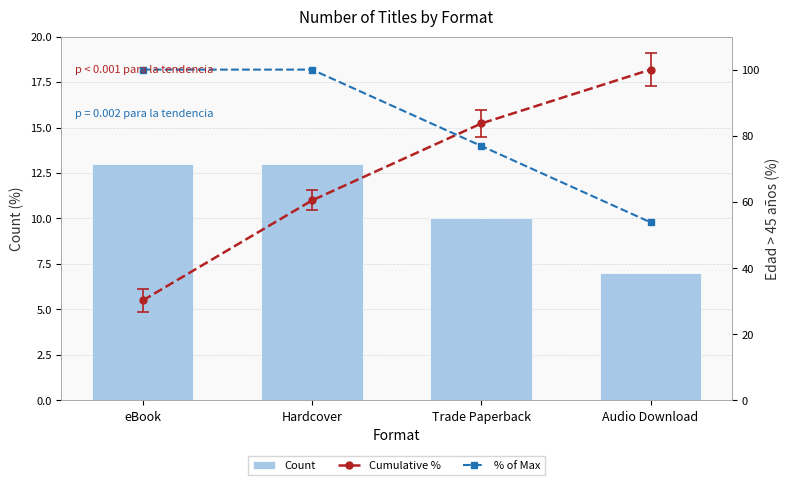

What is the sum of all Cumulative % values?

274.4